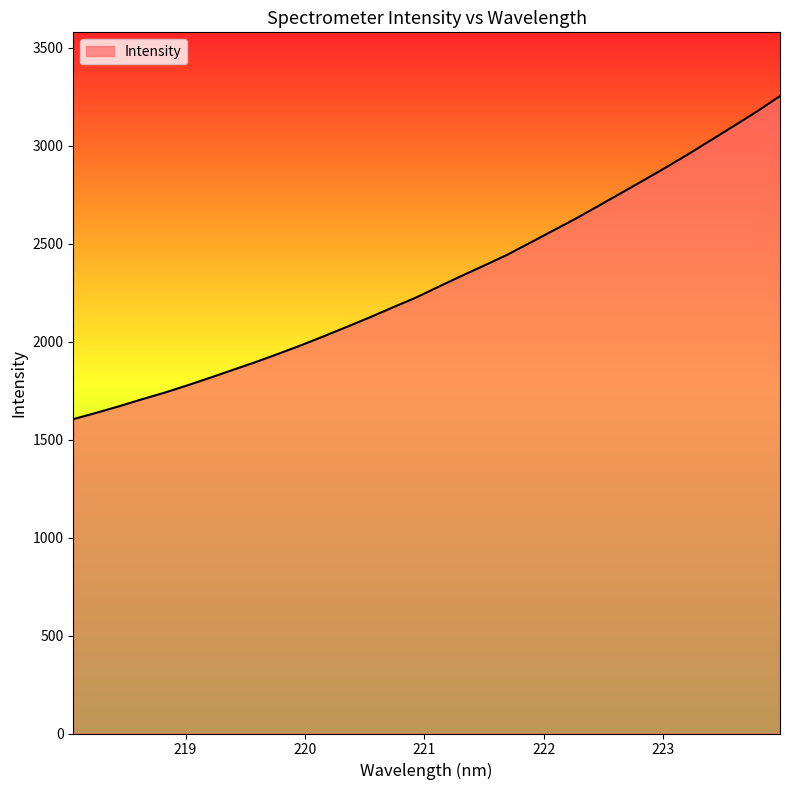

What is the smallest value displayed?

1604.9